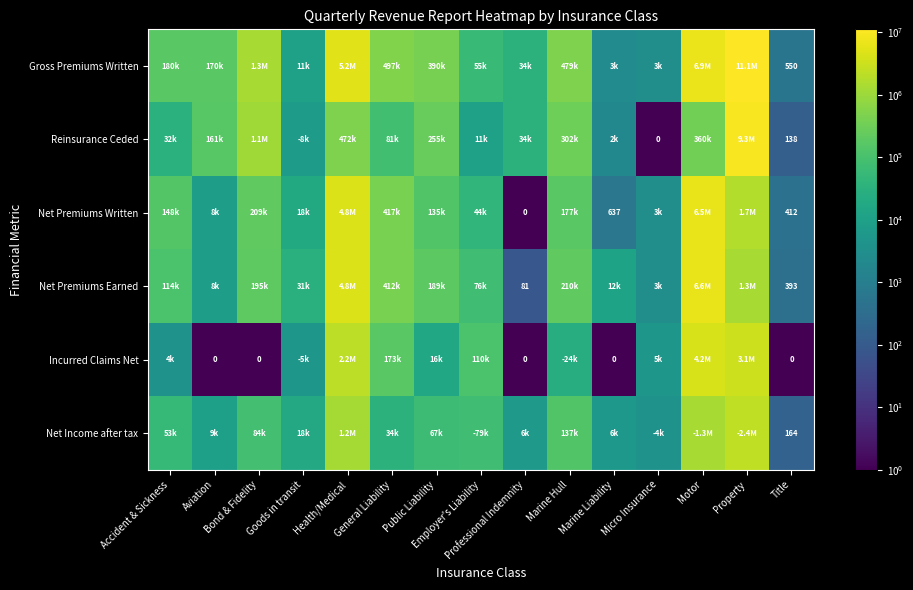

How many series are shown in this chart?

6